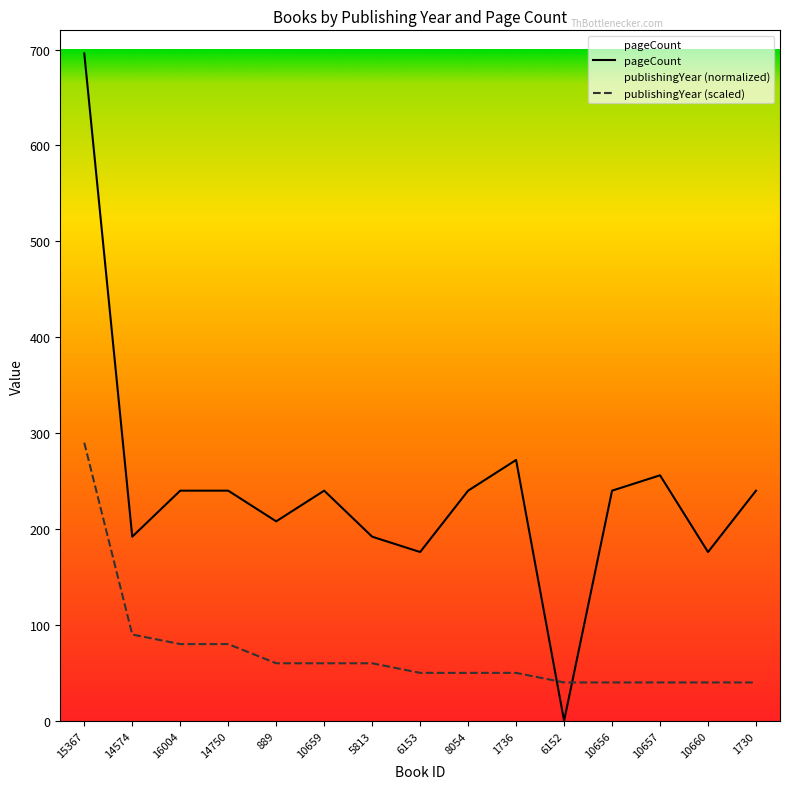

What is the difference between the values at 10657 and 1730?

16